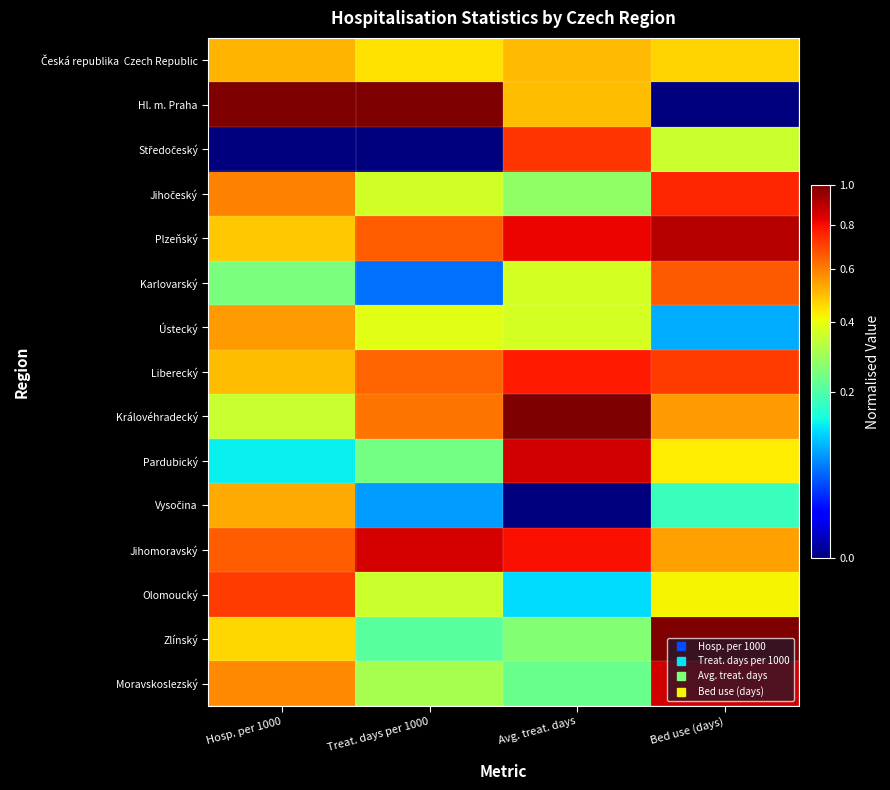

What is the total value across all series at Hosp. per 1000?

7.3